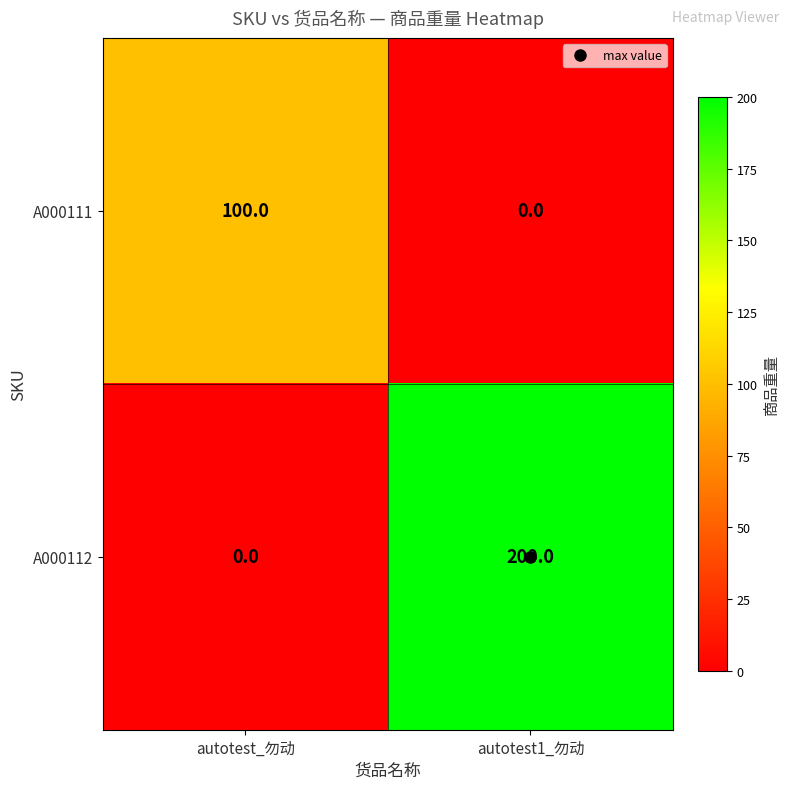

Which series has the largest total across all categories?

A000112